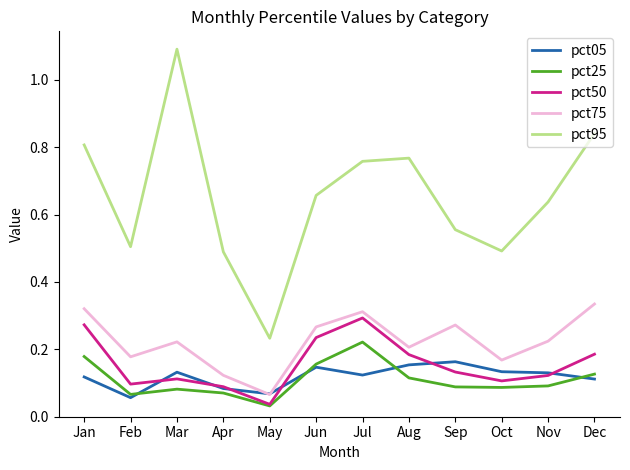

The pct25 series shows 0.1 at Dec. True or false?

True